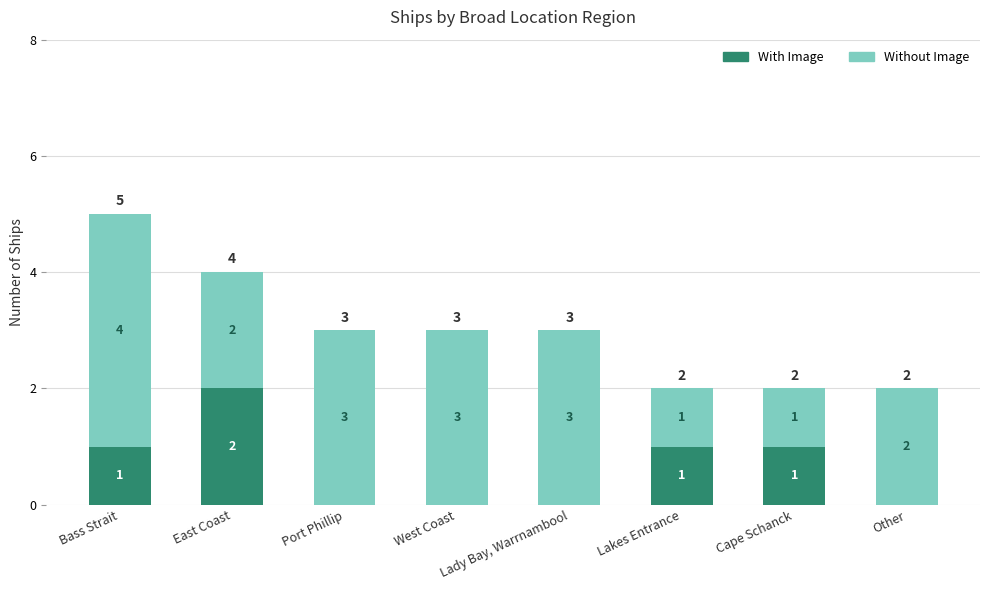

What are all the series names shown in the legend?

With Image, Without Image